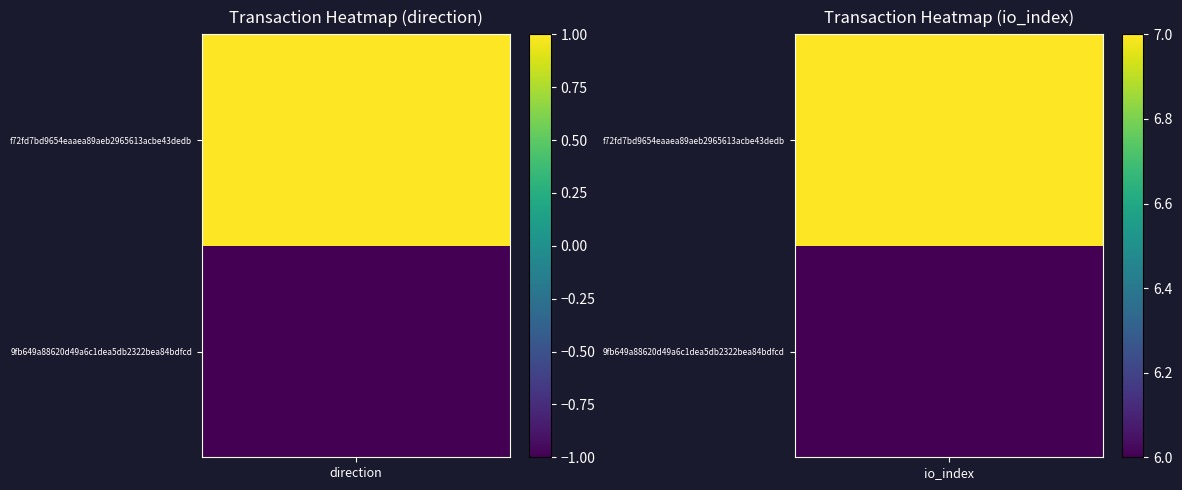

What is the maximum value shown in the chart?

7